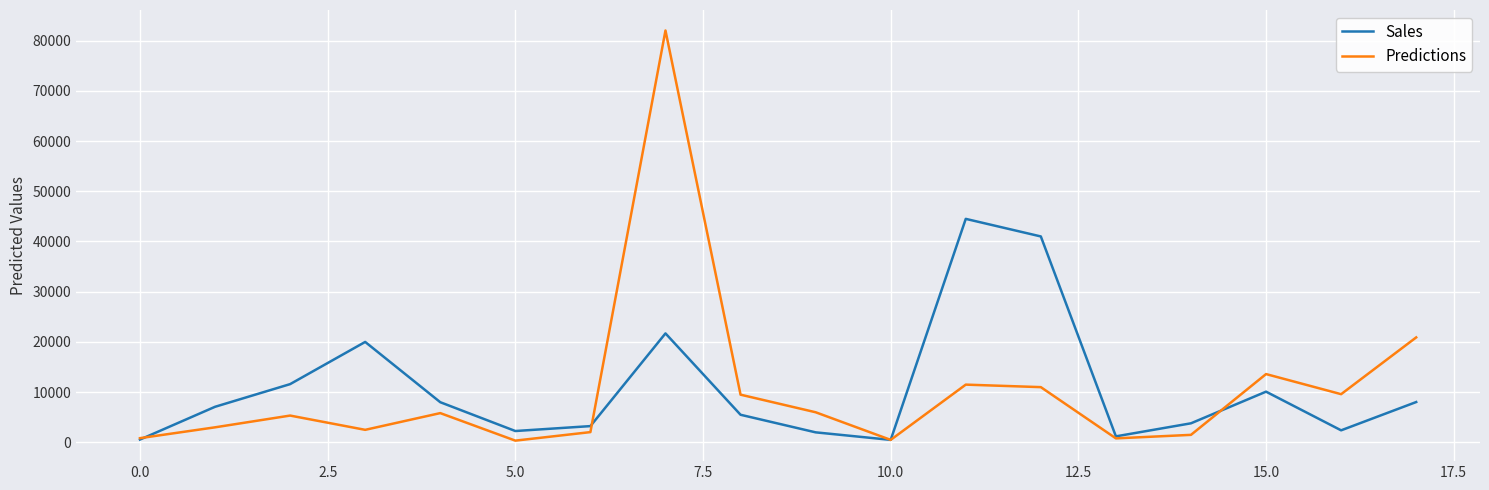

What is the minimum value shown in the chart?

350